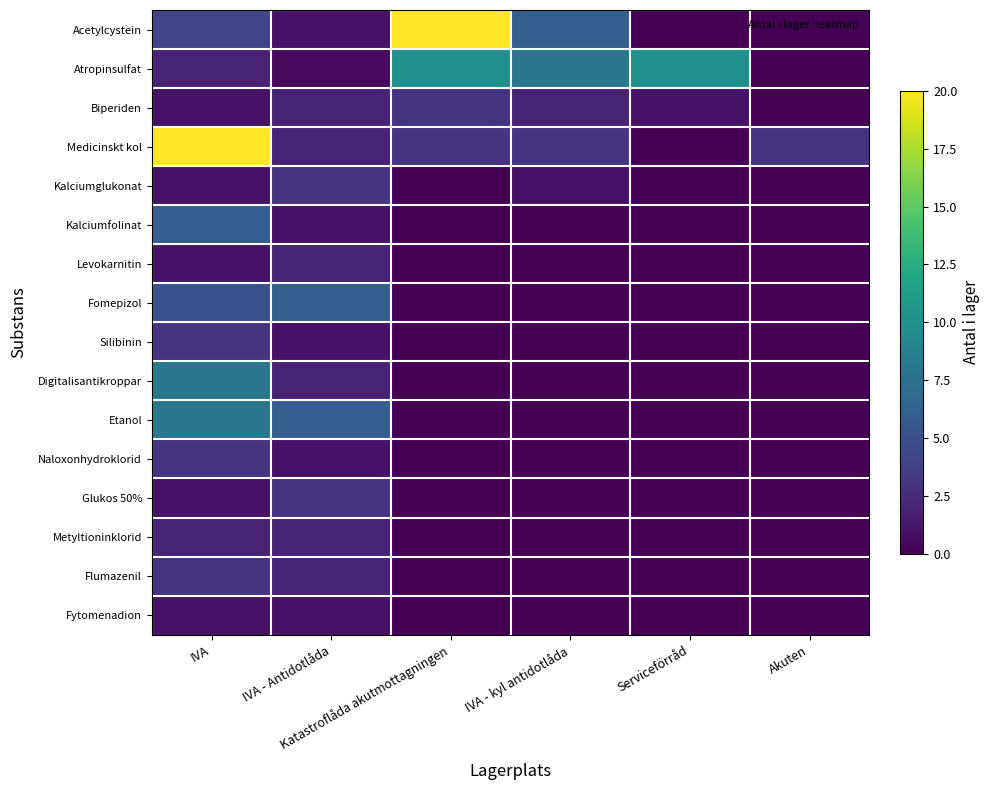

What is the total value across all series at Katastroflåda akutmottagningen?

36.0